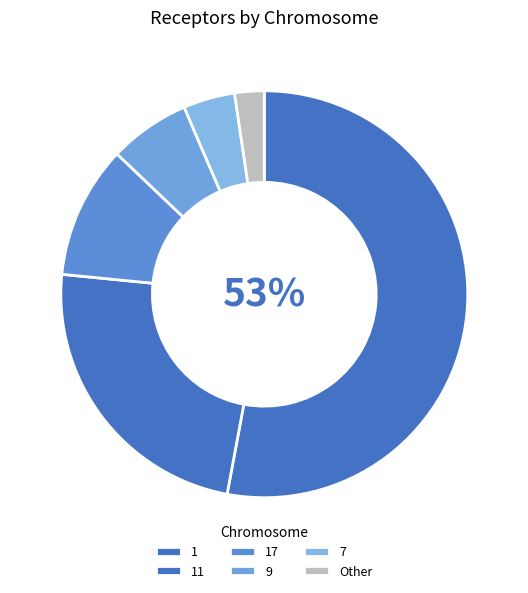

Which category has the smallest portion of the pie?

Other